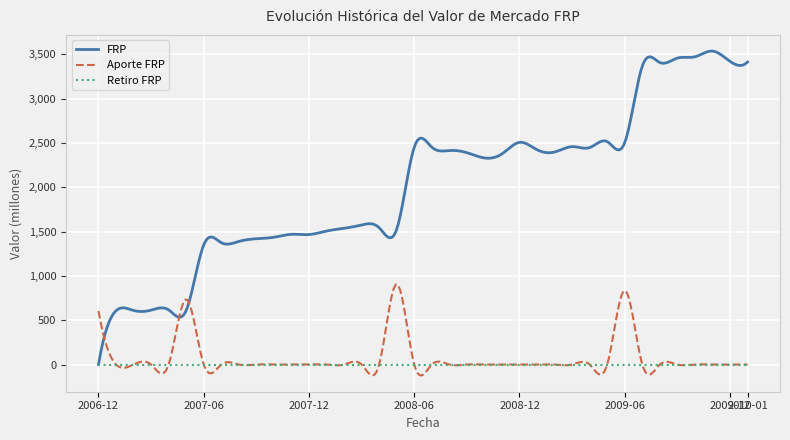

Which series has the widest spread of values?

FRP